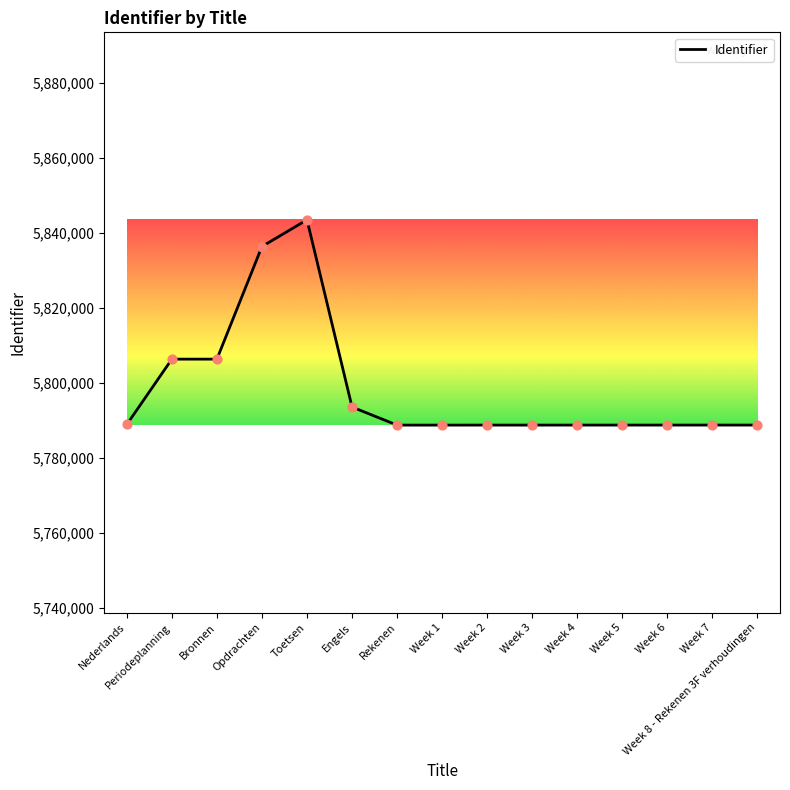

Between Opdrachten and Rekenen, which is larger?

Opdrachten